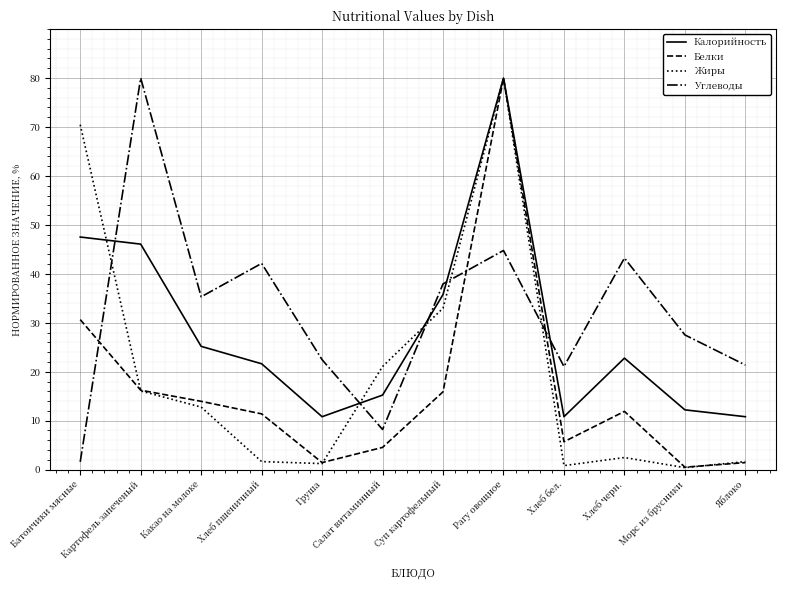

Rank the series at Хлеб бел. from lowest to highest value.

Жиры, Белки, Калорийность, Углеводы